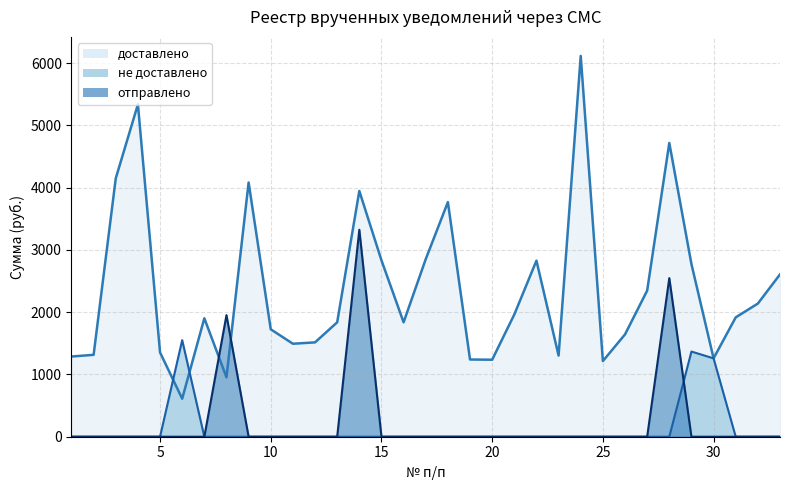

At which category is the sum across all series the highest?

14